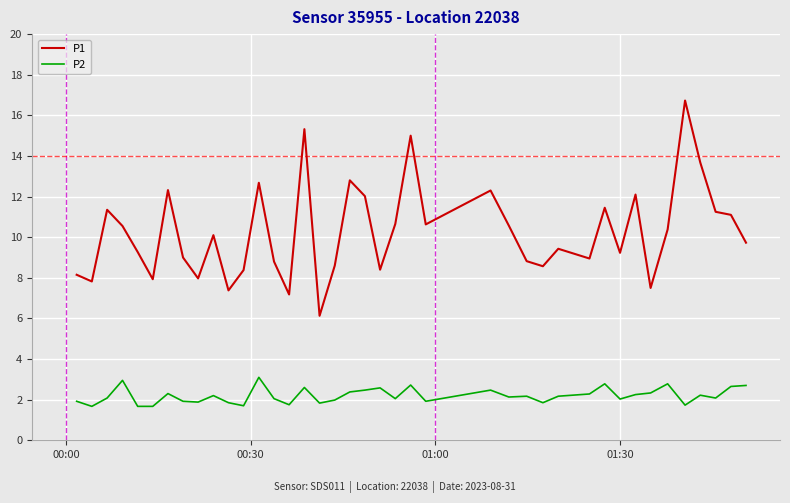

In P1, how many points are higher than both neighbors (excluding endpoints)?

12